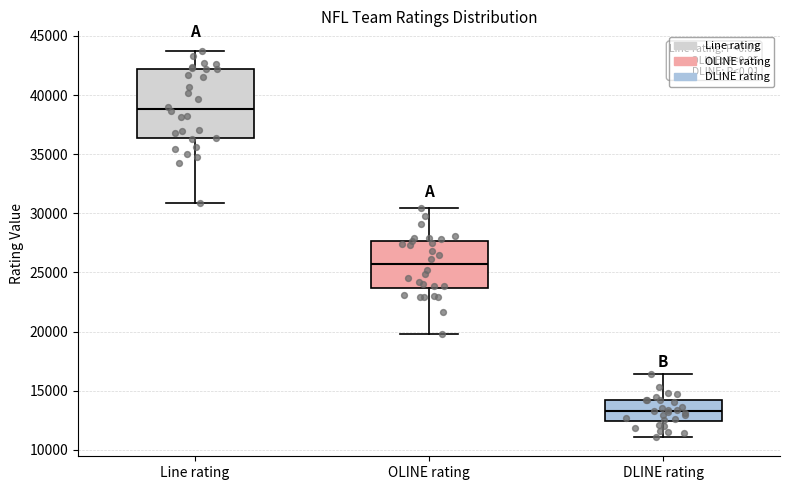

Comparing the boxes themselves (not the whiskers), which one is the tallest?

Line rating